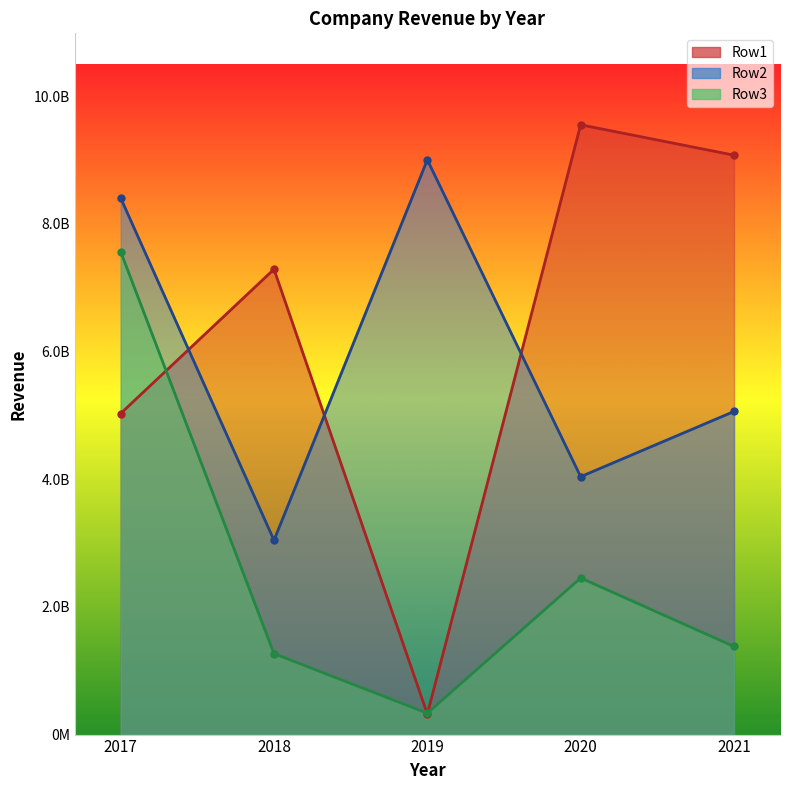

True or false: Row3 and Row1 intersect in this chart.

True